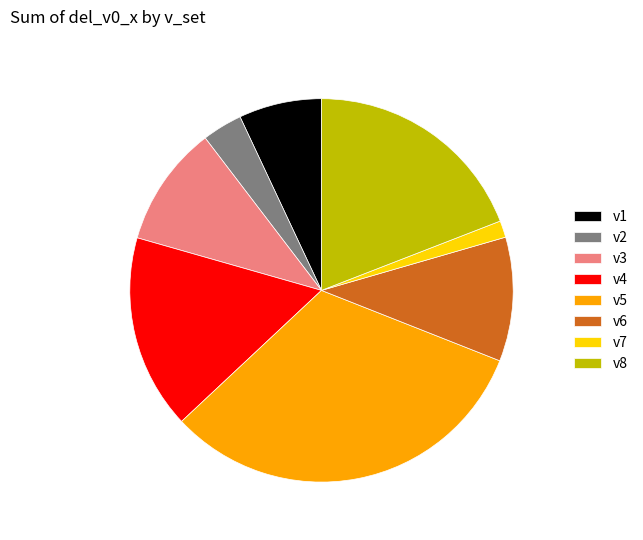

The v5 slice represents 22% of the pie. True or false?

False